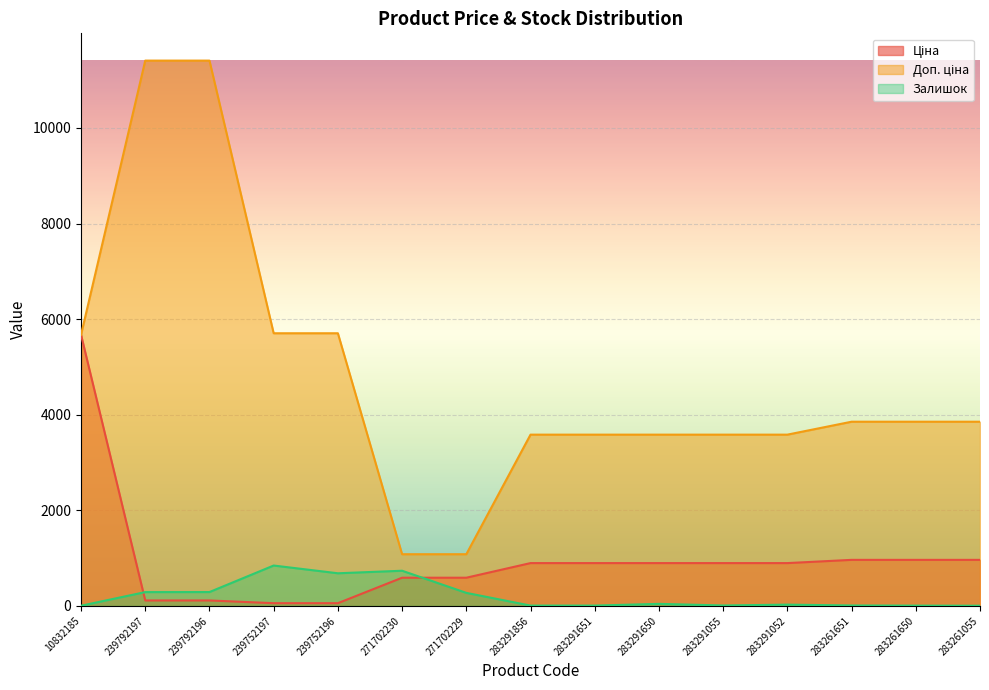

Reading left to right, transcribe all the data shown in this chart.

Ціна: 10832185=5673.8	239792197=114.1	239792196=114.1	239752197=57.0	239752196=57.0	271702230=589.9	271702229=589.9	283291856=895.9	283291651=895.9	283291650=895.9	283291055=895.9	283291052=895.9	283261651=963.5	283261650=963.5	283261055=963.5
Доп. ціна: 10832185=5673.8	239792197=11410.0	239792196=11410.0	239752197=5705.0	239752196=5705.0	271702230=1081.7	271702229=1081.7	283291856=3583.6	283291651=3583.6	283291650=3583.6	283291055=3583.6	283291052=3583.6	283261651=3854.0	283261650=3854.0	283261055=3854.0
Залишок: 10832185=4.0	239792197=289.0	239792196=290.0	239752197=845.0	239752196=683.0	271702230=736.0	271702229=273.0	283291856=7.0	283291651=7.0	283291650=43.0	283291055=9.0	283291052=27.0	283261651=9.0	283261650=6.0	283261055=4.0